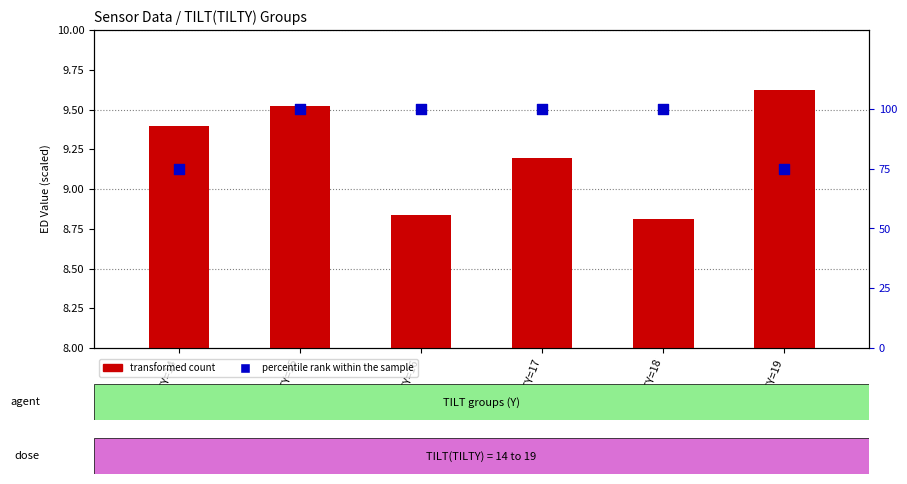

Which series contains the lowest Y value?

transformed count